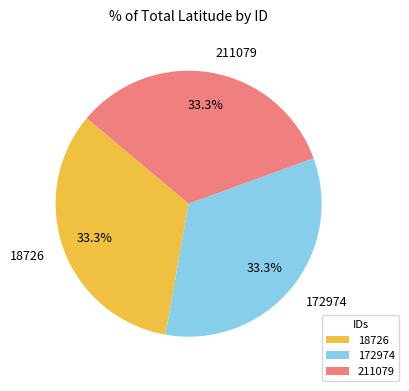

Count the number of slices in the pie.

3